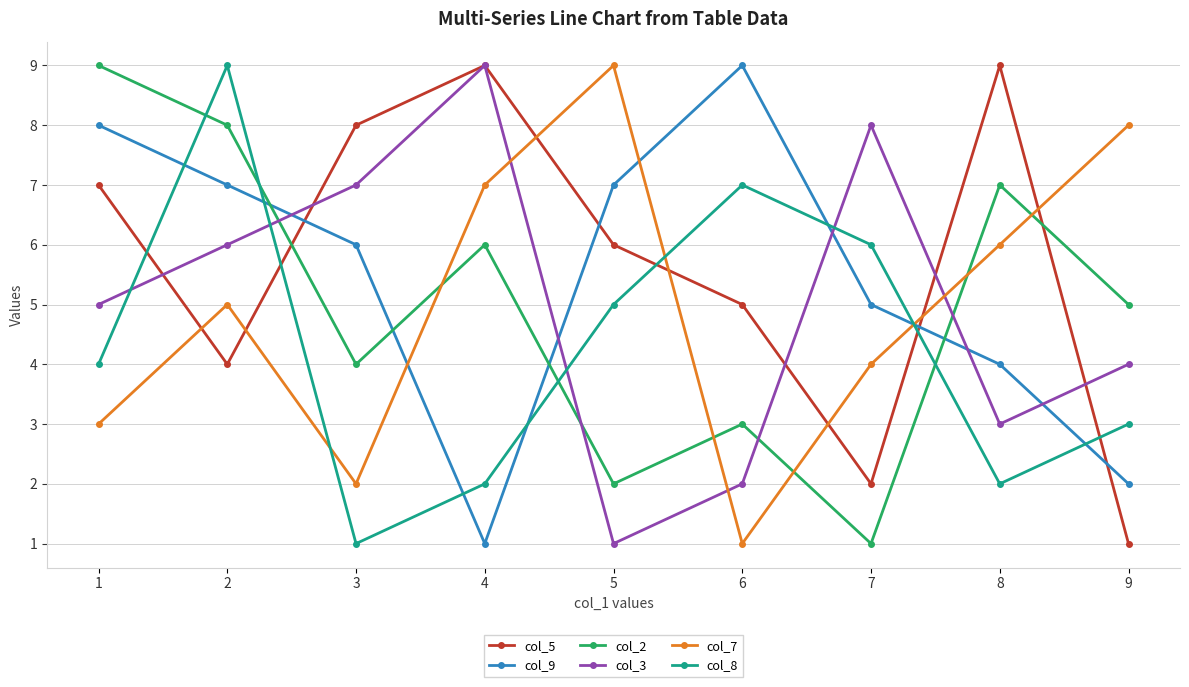

Does the chart display data point markers on the line(s)?

Yes